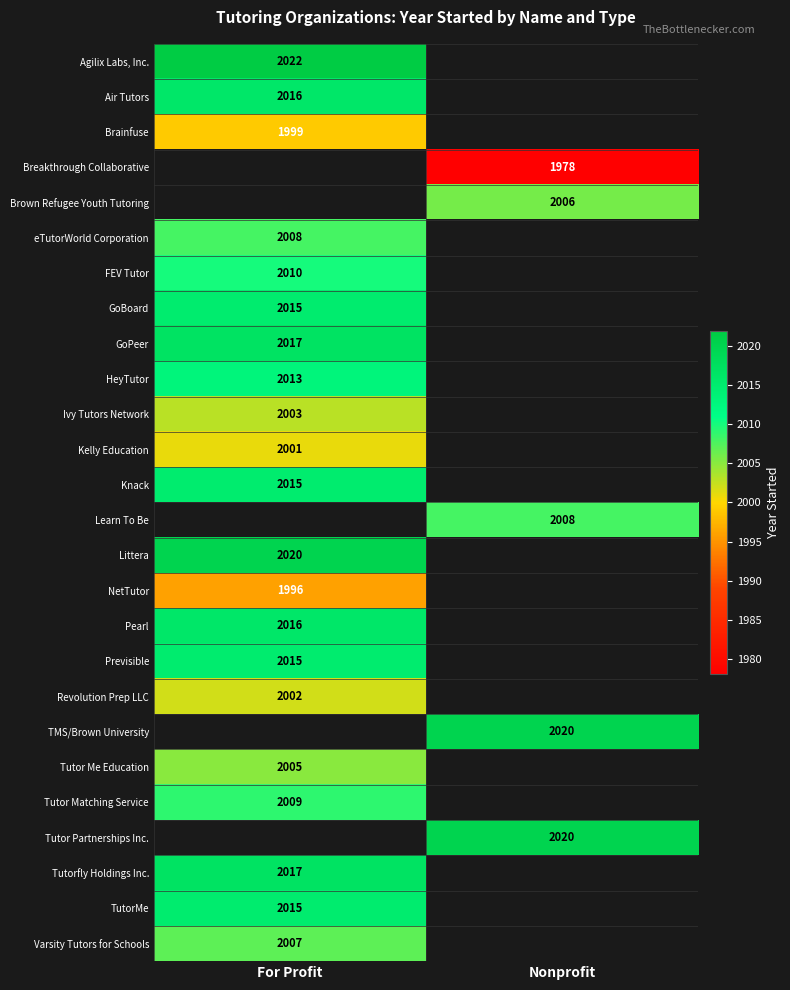

What is the smallest value displayed?

1978.0